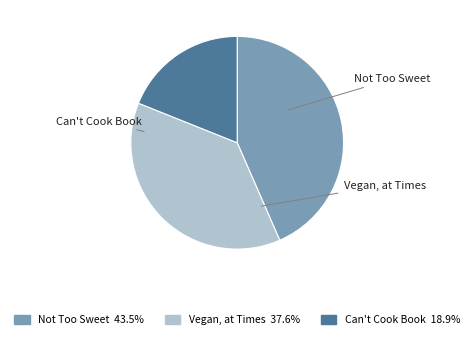

True or false: Not Too Sweet accounts for 43% of the total.

True